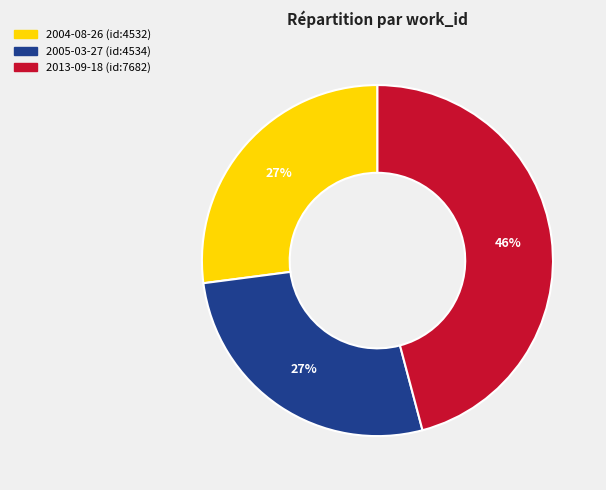

What is the ratio of the value at 2013-09-18 to the value at 2004-08-26?

1.7